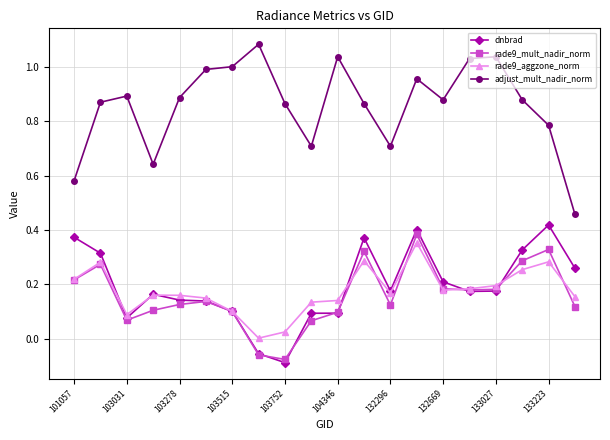

True or false: rade9_aggzone_norm and adjust_mult_nadir_norm intersect in this chart.

False